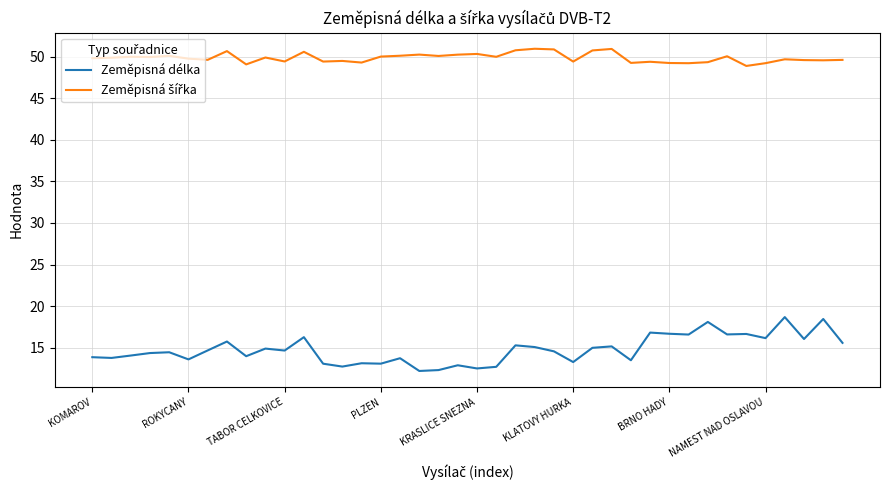

What is the greatest value displayed?

50.9